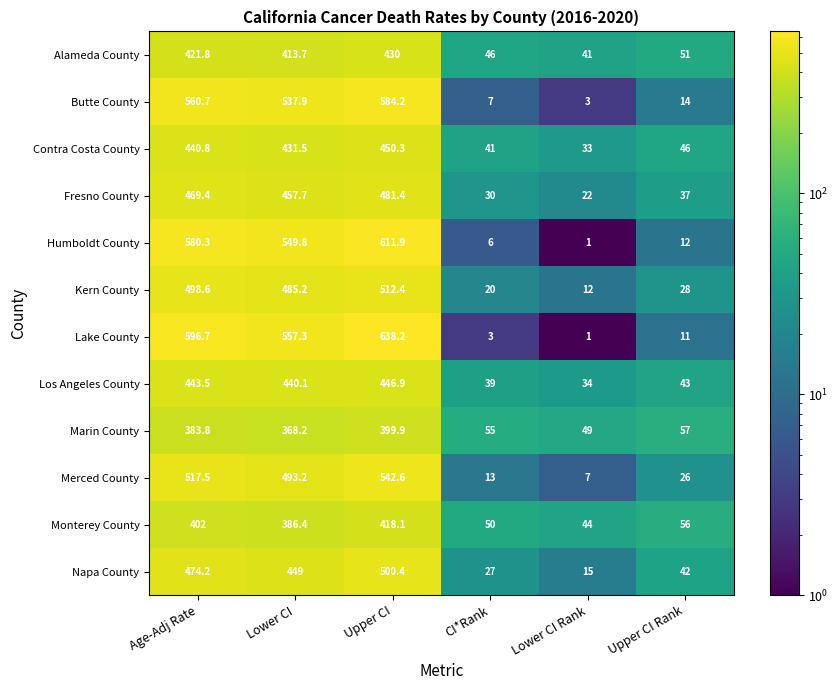

What value does the Kern County series have at CI*Rank?

20.0